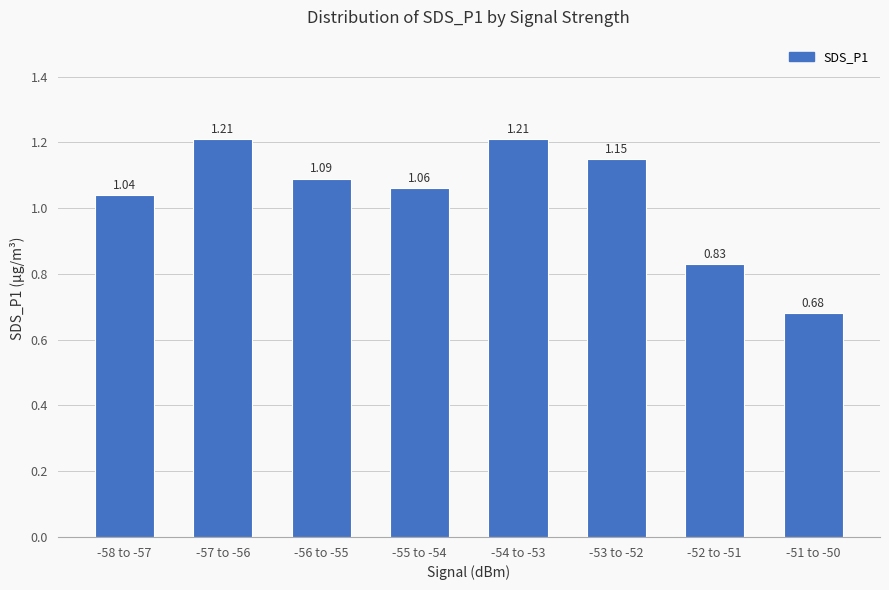

At which label does the data first exceed 1?

-58 to -57